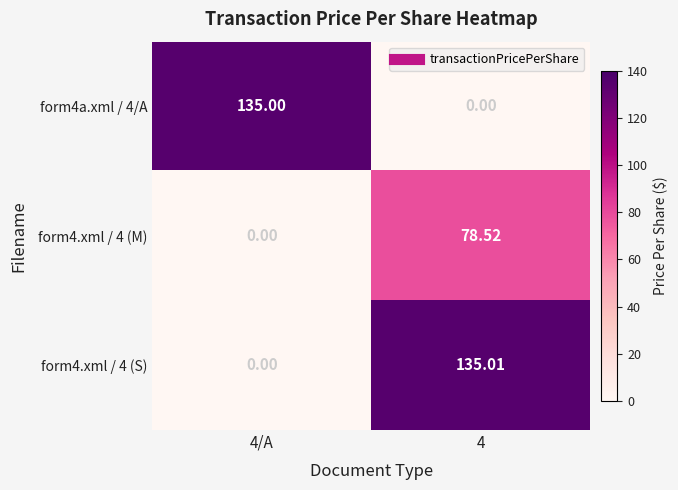

Which series changed the most between 4/A and 4?

form4.xml / 4 (S)